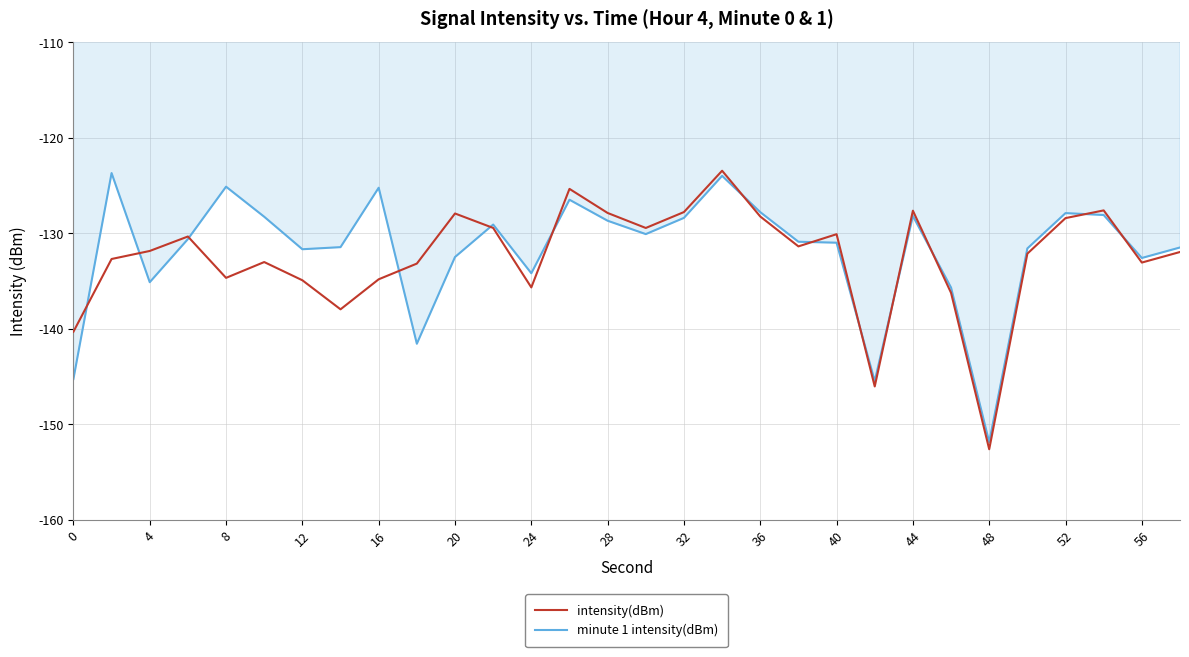

Which series has the largest total across all categories?

minute 1 intensity(dBm)